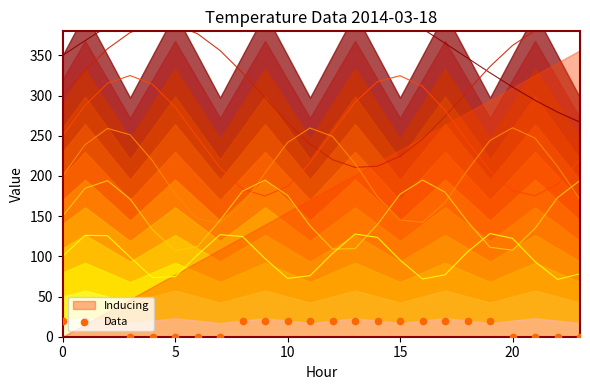

What is the change in value from 10 to 20?

-20.0